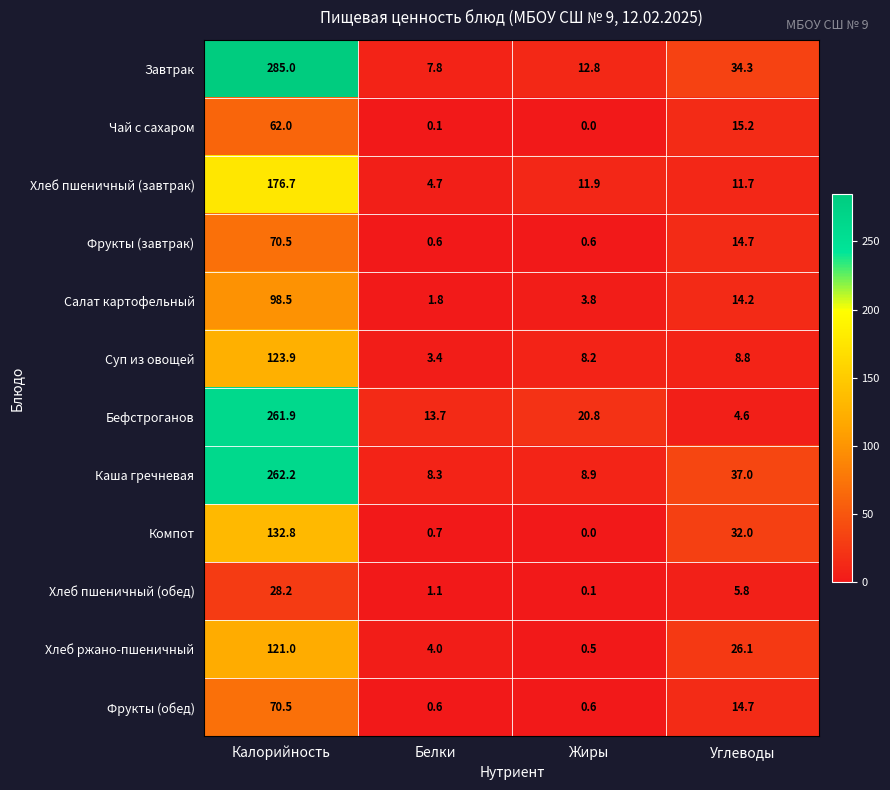

Between Калорийность and Белки, which series saw the biggest shift?

Завтрак